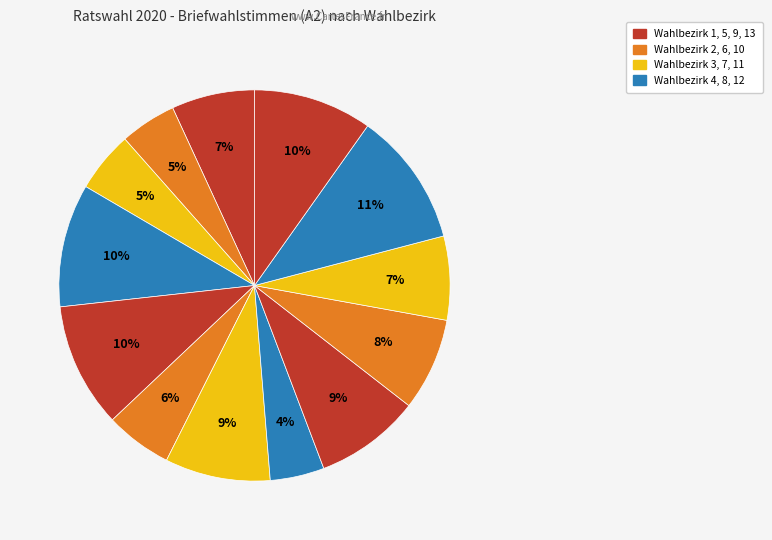

Count the number of slices in the pie.

13